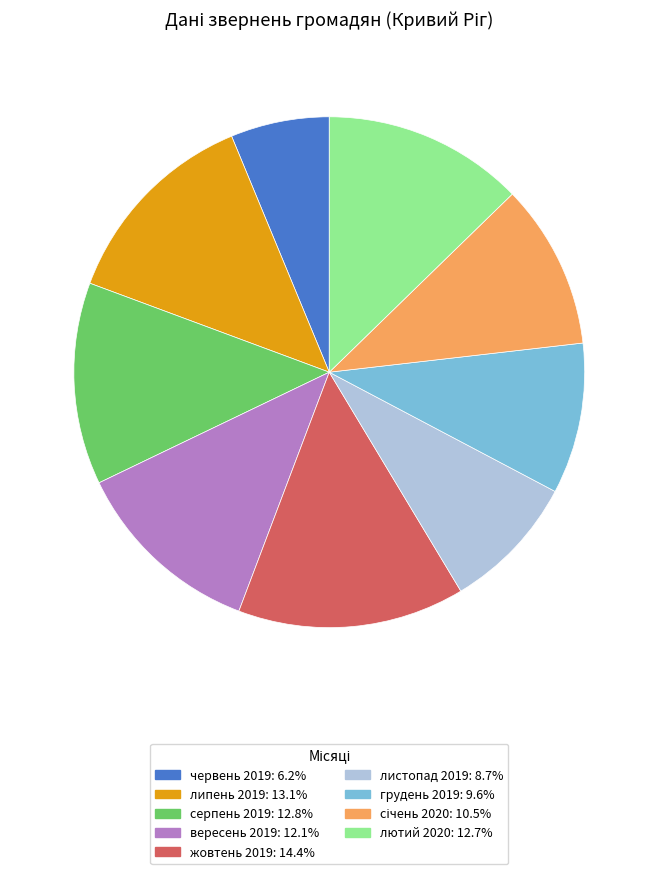

Is there a majority slice in this chart?

No